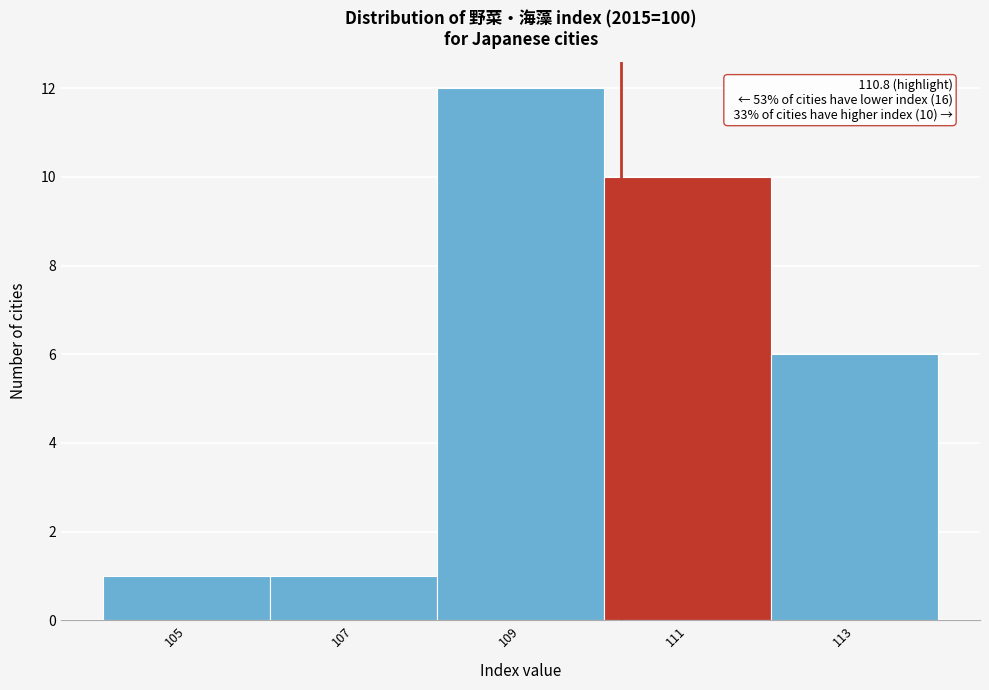

Reading left to right, list all the values displayed in this chart.

1	1	12	10	6